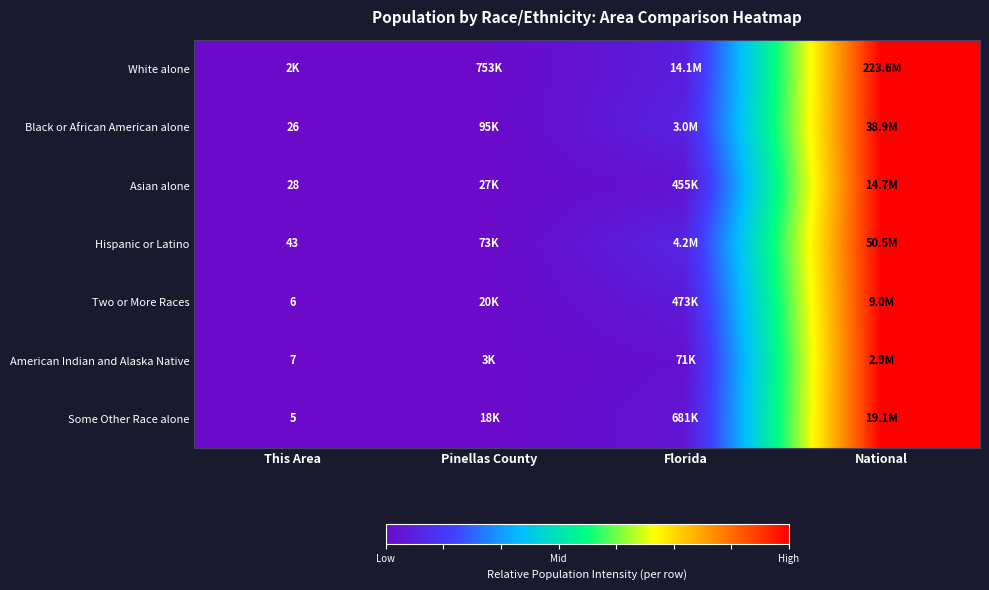

Count the number of data series in this chart.

7